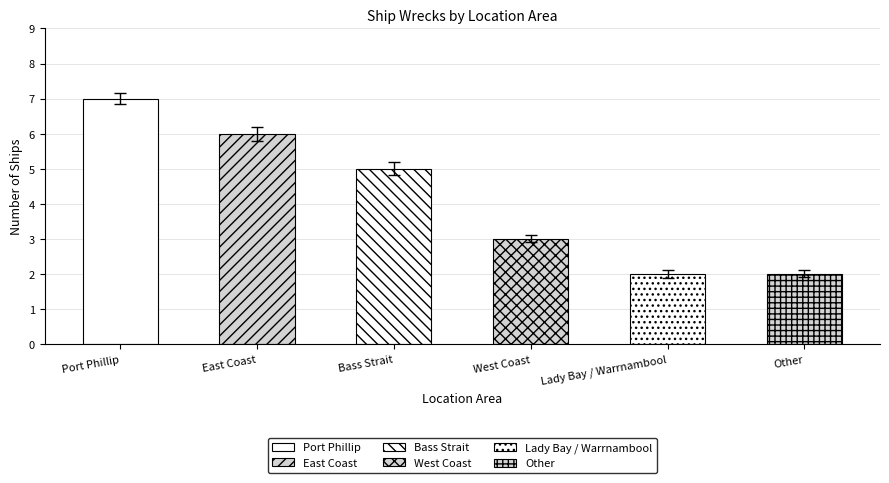

Which has a higher value, East Coast or Lady Bay / Warrnambool?

East Coast